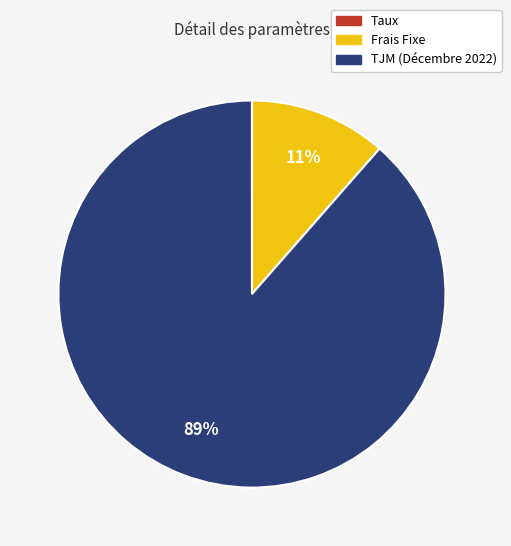

Is TJM (Décembre 2022) the majority of the pie?

Yes